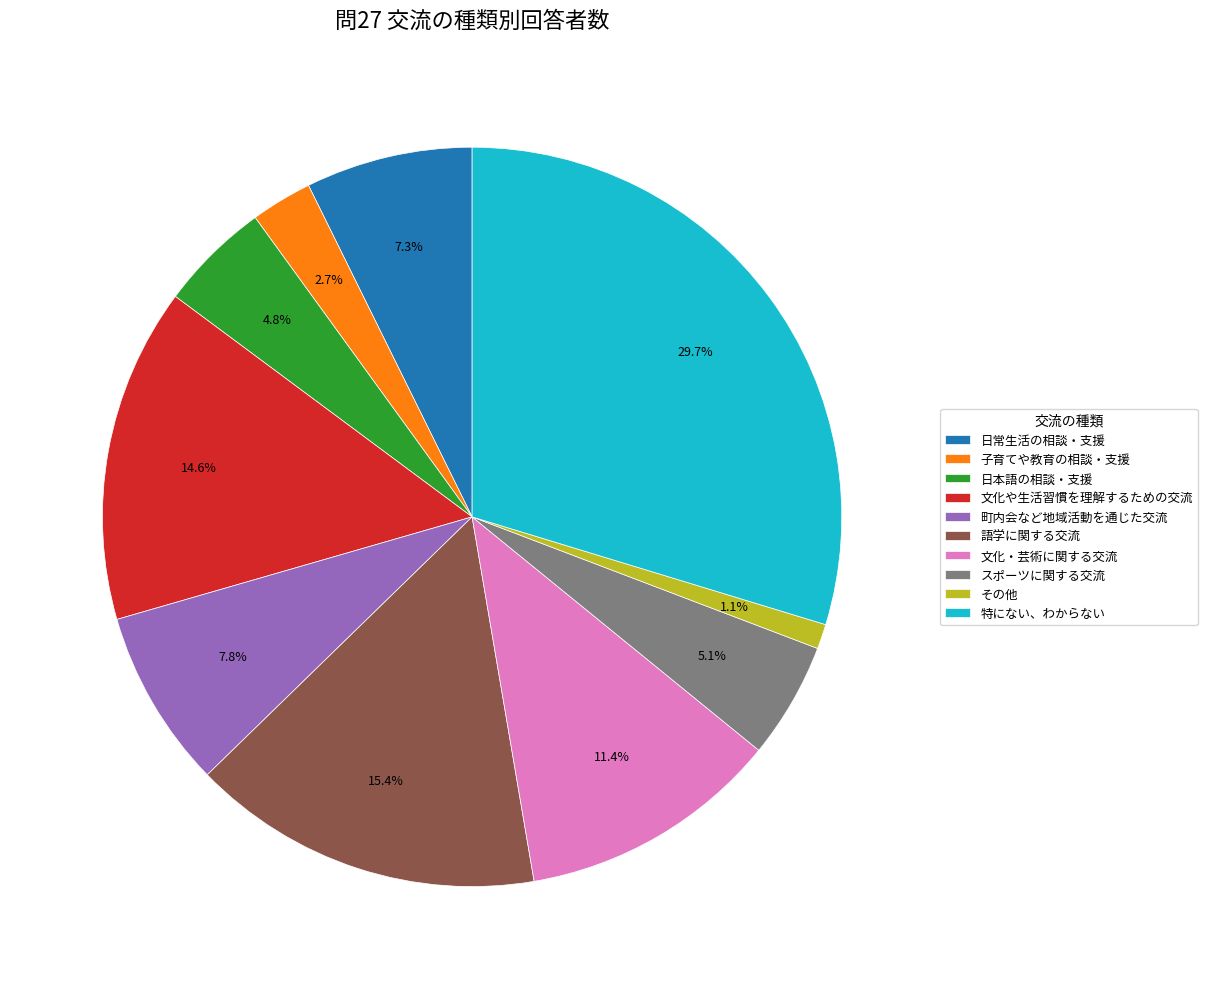

What is the ratio of the value at 日本語の相談・支援 to the value at 町内会など地域活動を通じた交流?

0.6